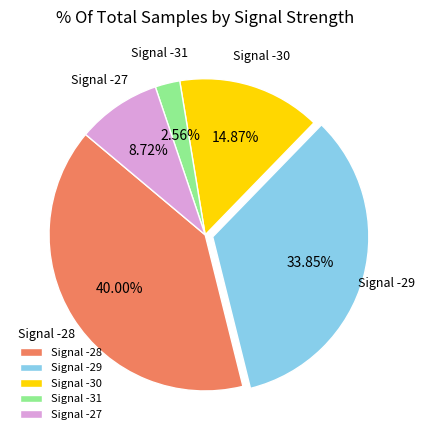

Combined, do Signal -30 and Signal -27 account for over 50%?

No